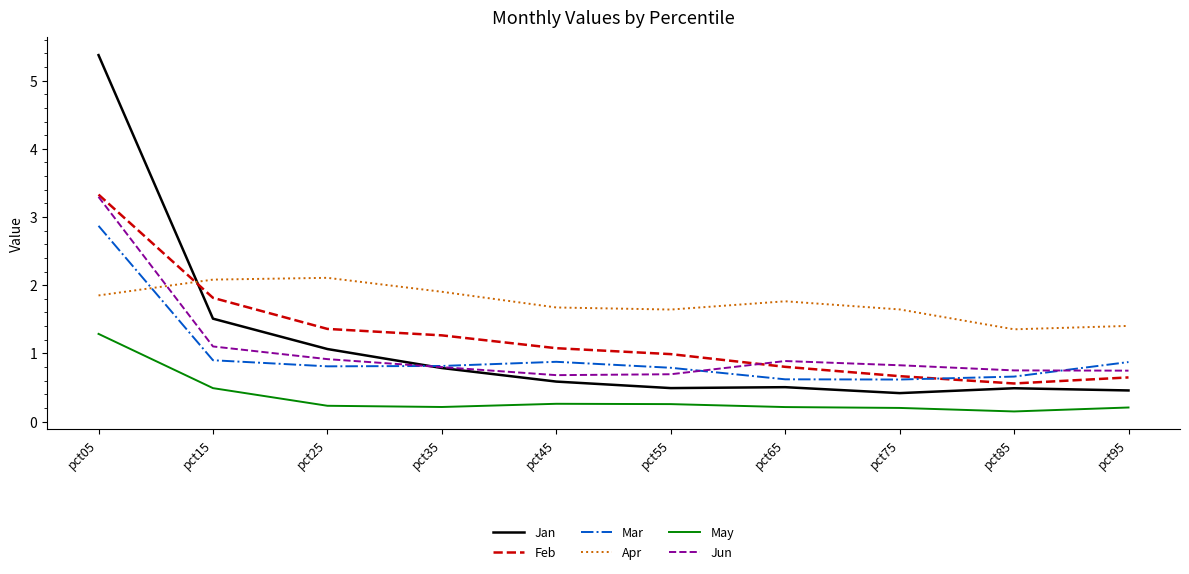

Which series has the largest range (max minus min)?

Jan